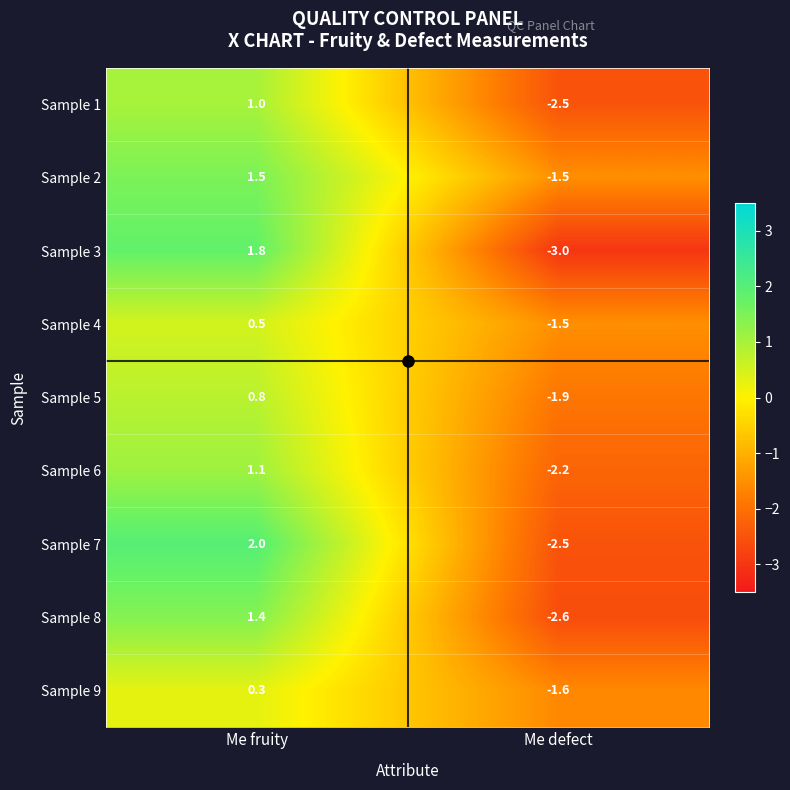

Rank the categories by Sample 2 value from lowest to highest.

Me defect, Me fruity